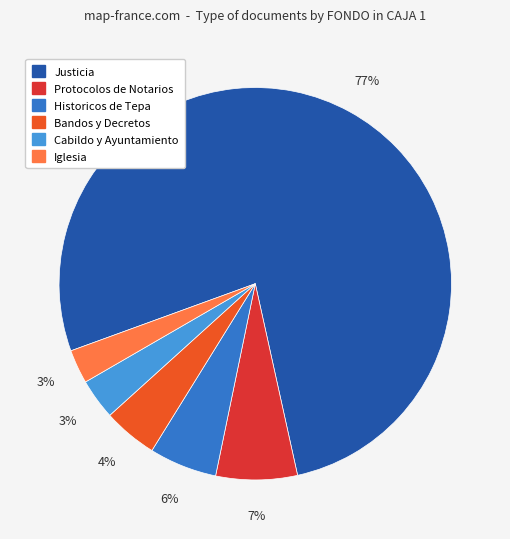

Does any single category account for the majority?

Yes